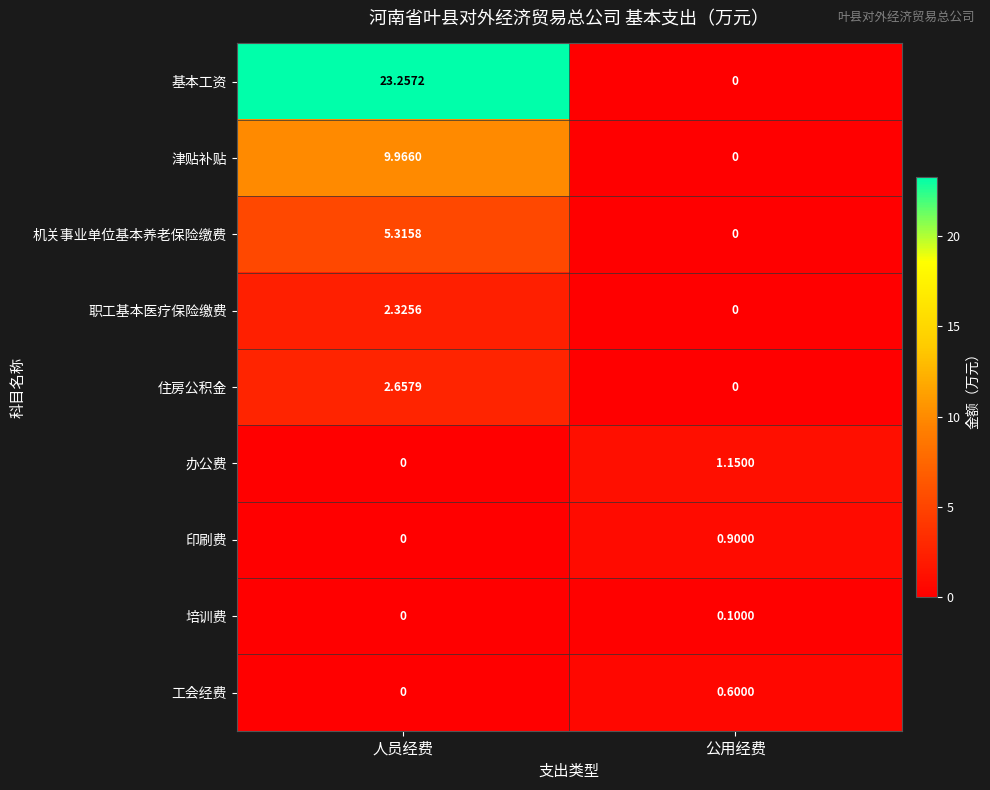

Rank the categories by 工会经费 value from highest to lowest.

公用经费, 人员经费